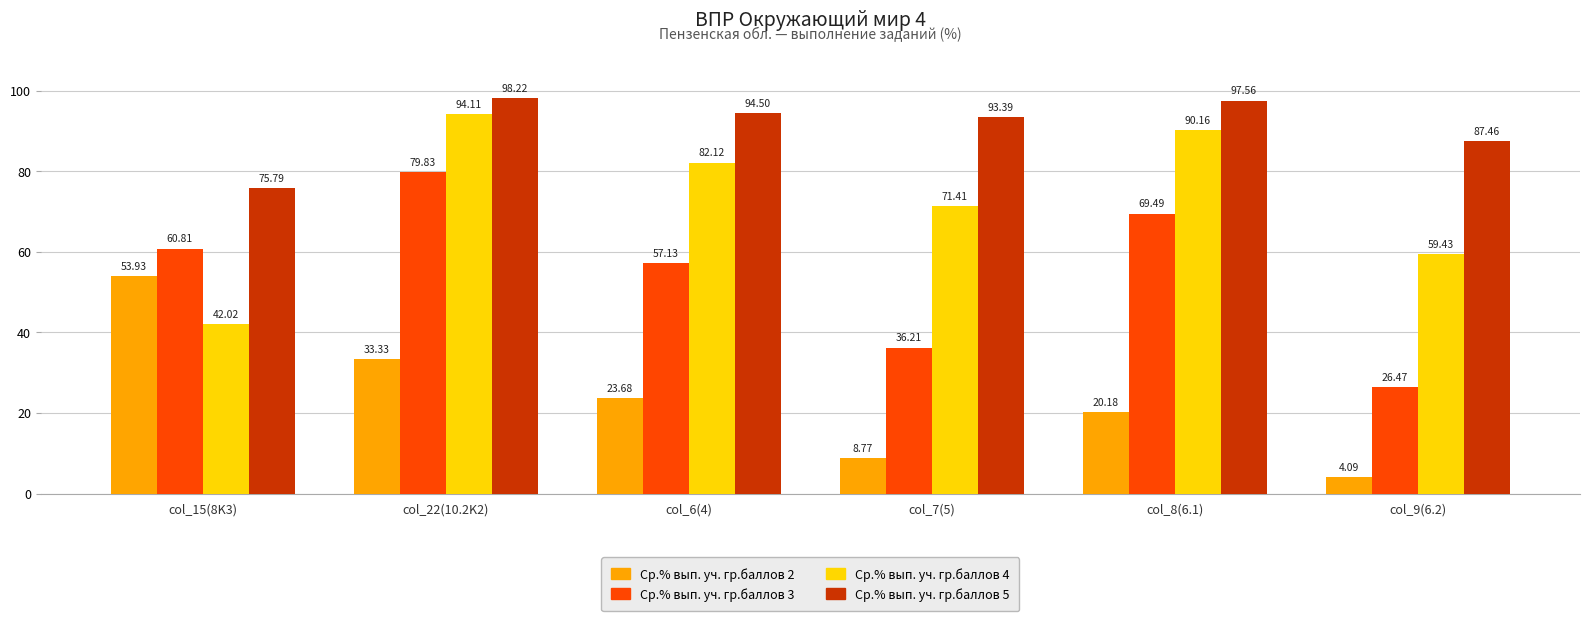

What is the sum of the Ср.% вып. уч. гр.баллов 2 values at col_15(8K3) and col_22(10.2K2)?

87.3